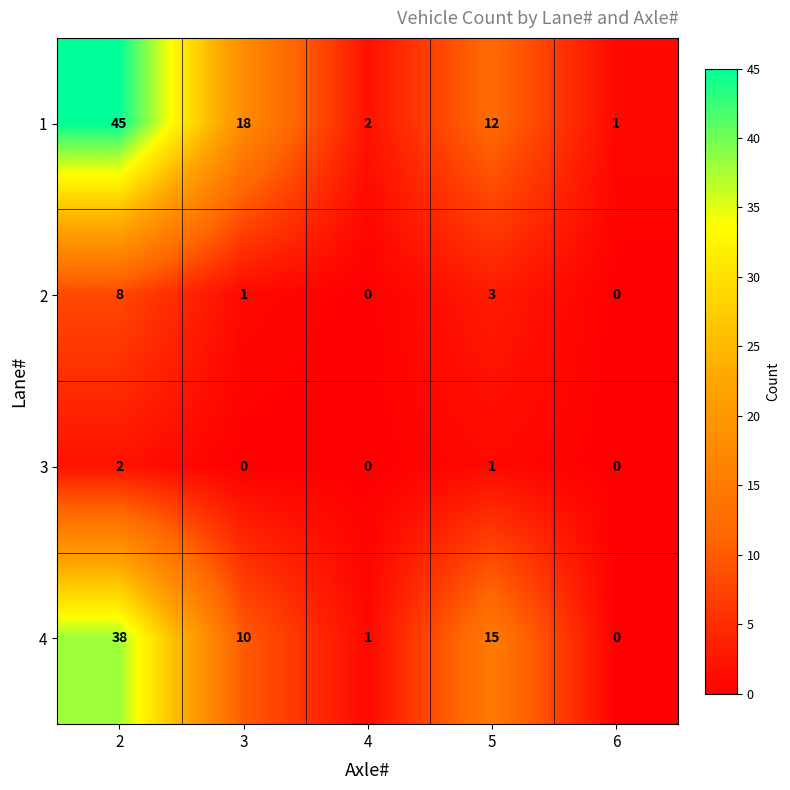

Where is 1 nearest to the value 23?

3